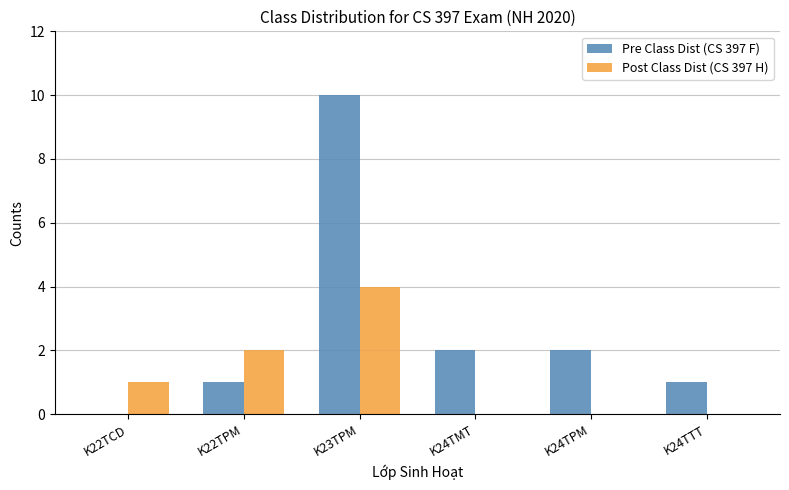

What is the sum of the Post Class Dist (CS 397 H) values at K24TPM and K22TCD?

1